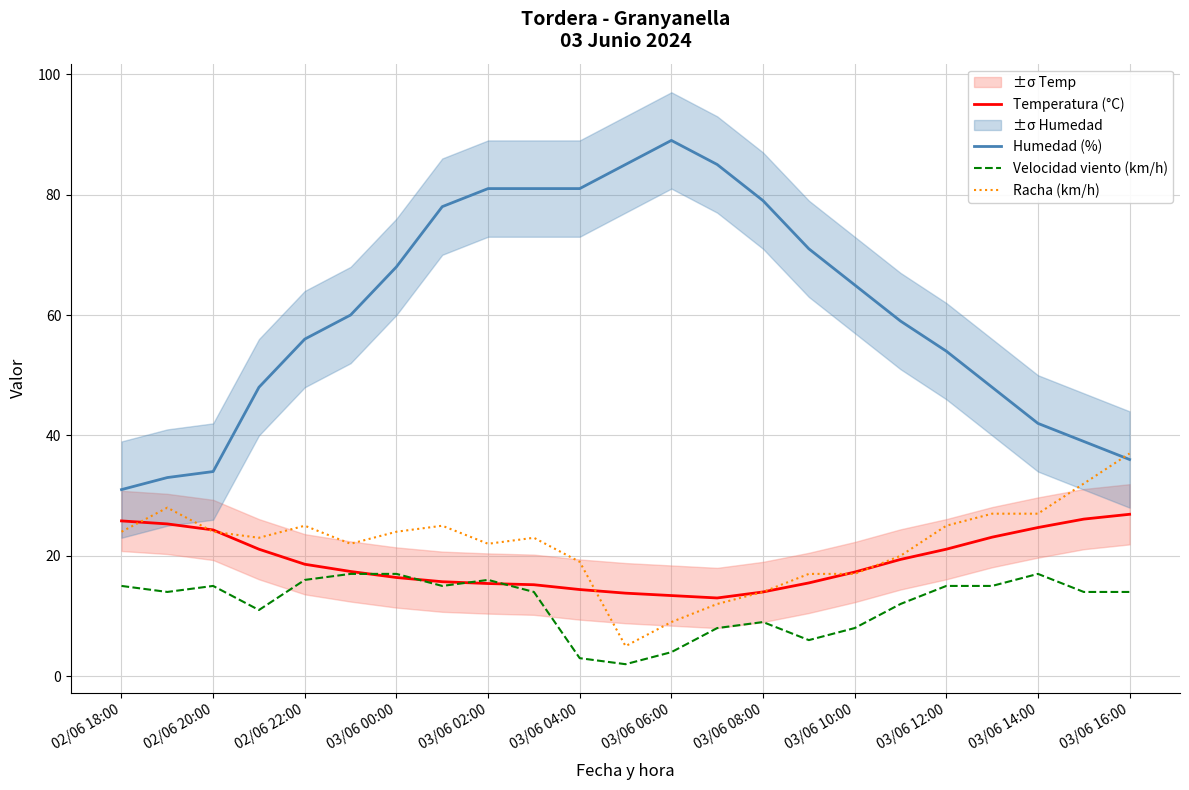

What is the difference between the Humedad (%) values at 17 and 15?

12.0